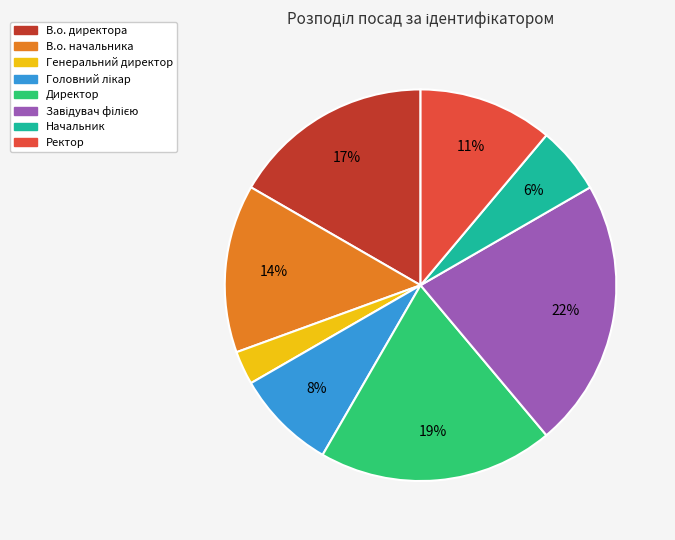

To the nearest percent, what percentage of the pie is Генеральний директор?

3%